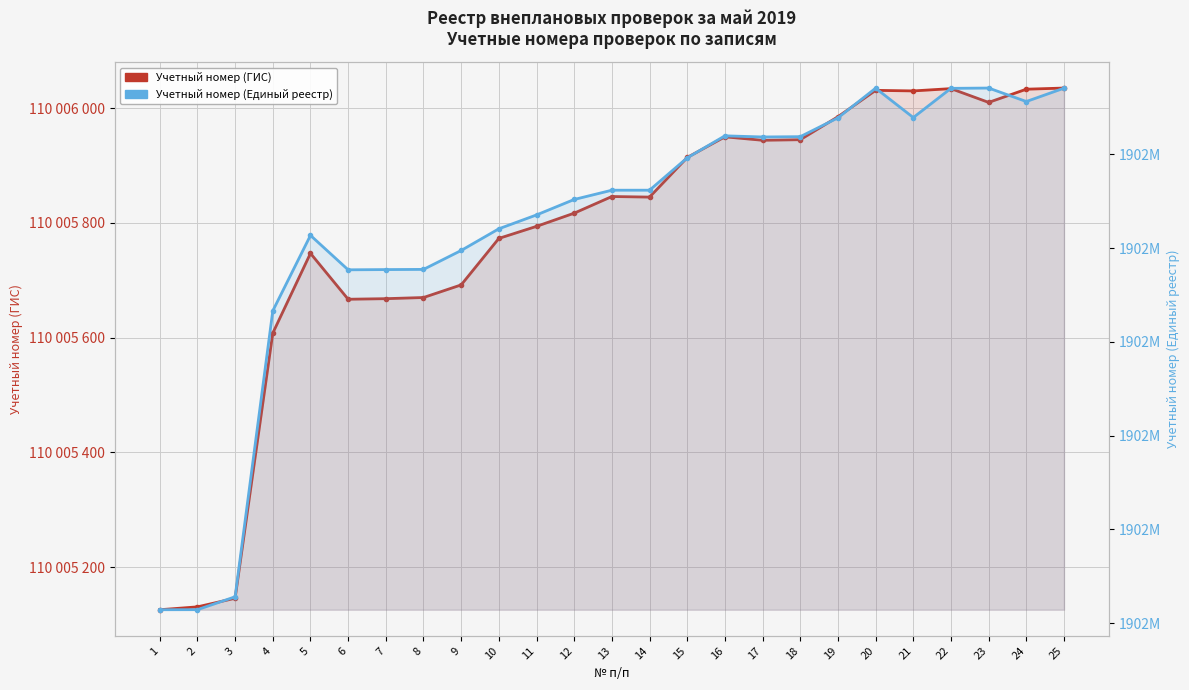

Where is the first local minimum for Учетный номер (Единый реестр)?

6